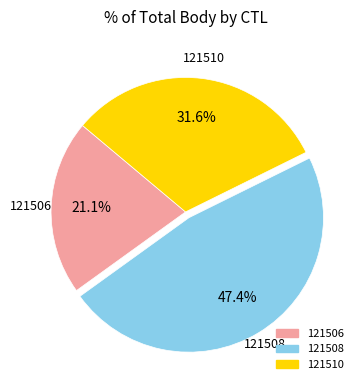

Between 121508 and 121510, which is larger?

121508